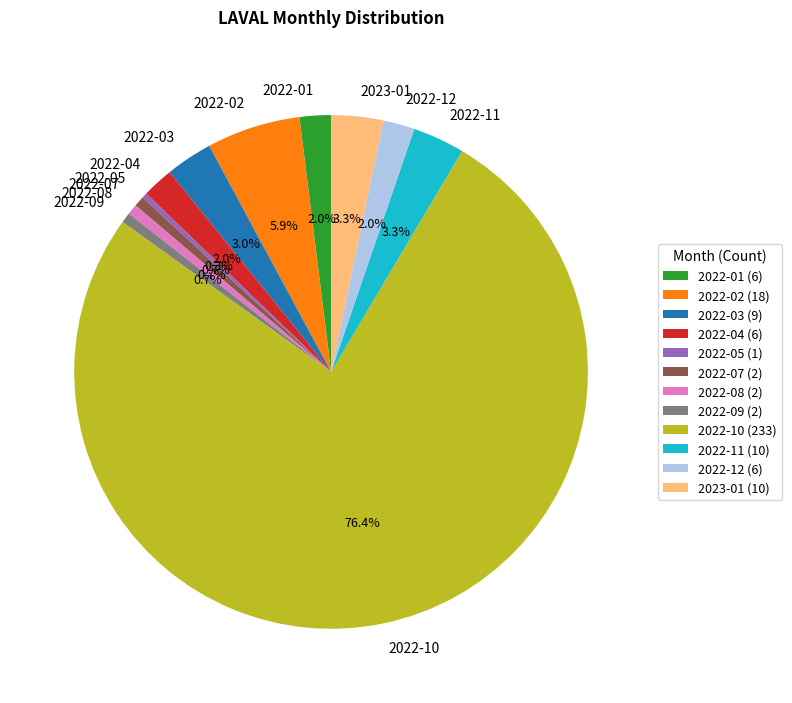

To the nearest percent, what is the average slice percentage?

8%